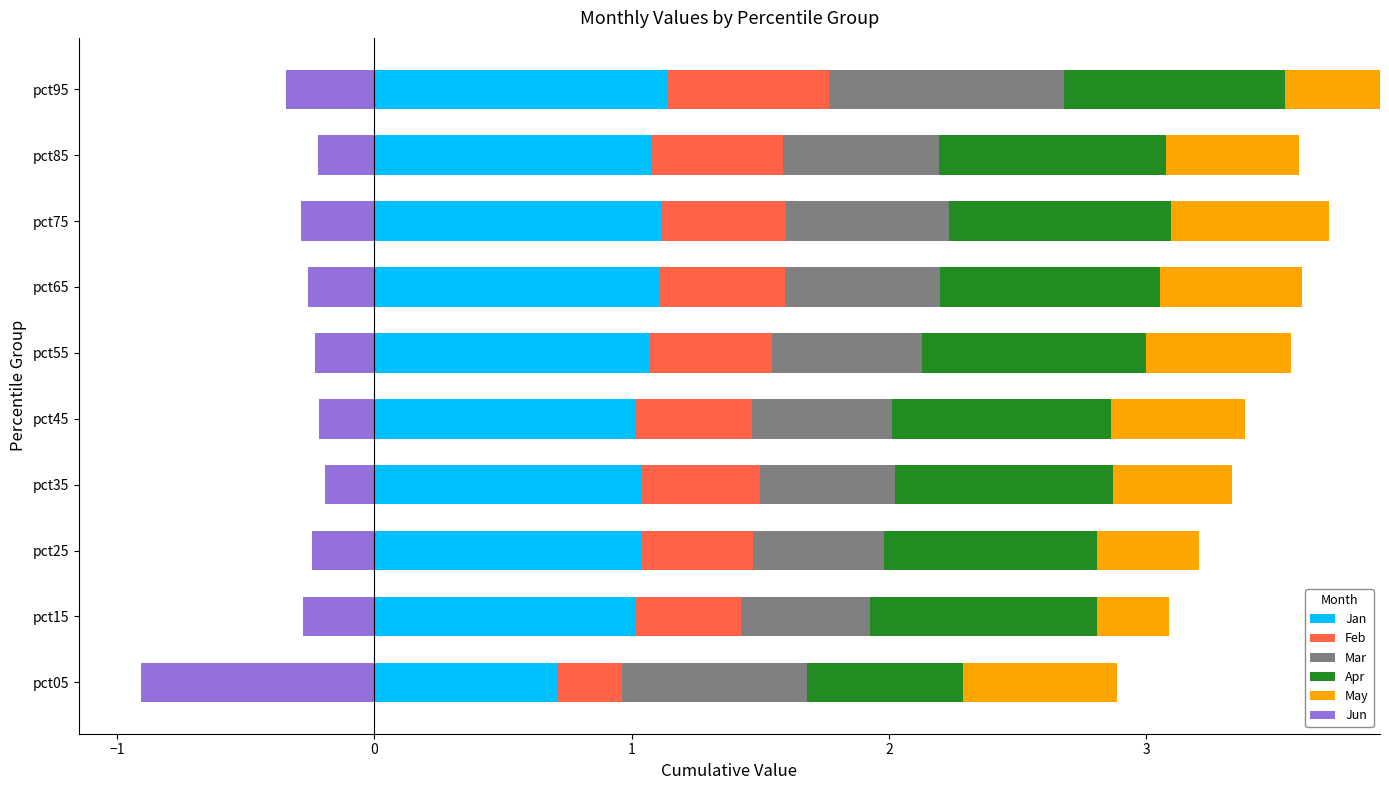

True or false: Jan has a value of 1.6 at pct75.

False